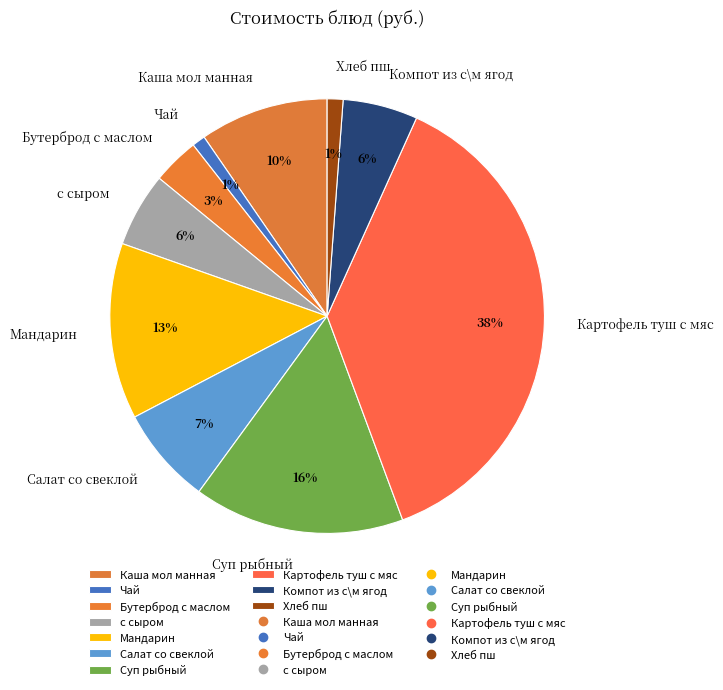

Which category has the biggest portion of the pie?

Картофель туш с мяс